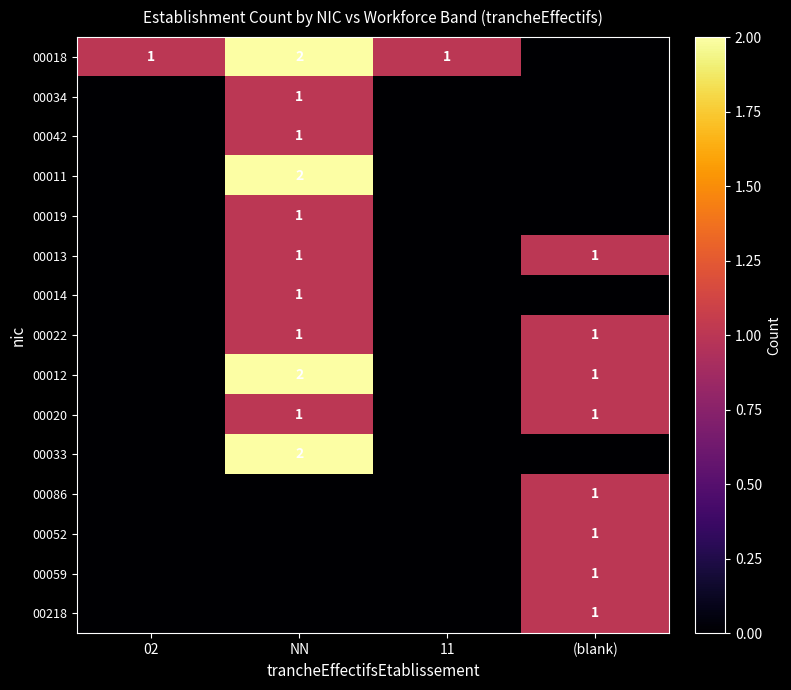

The 00012 series shows 1 at NN. True or false?

False